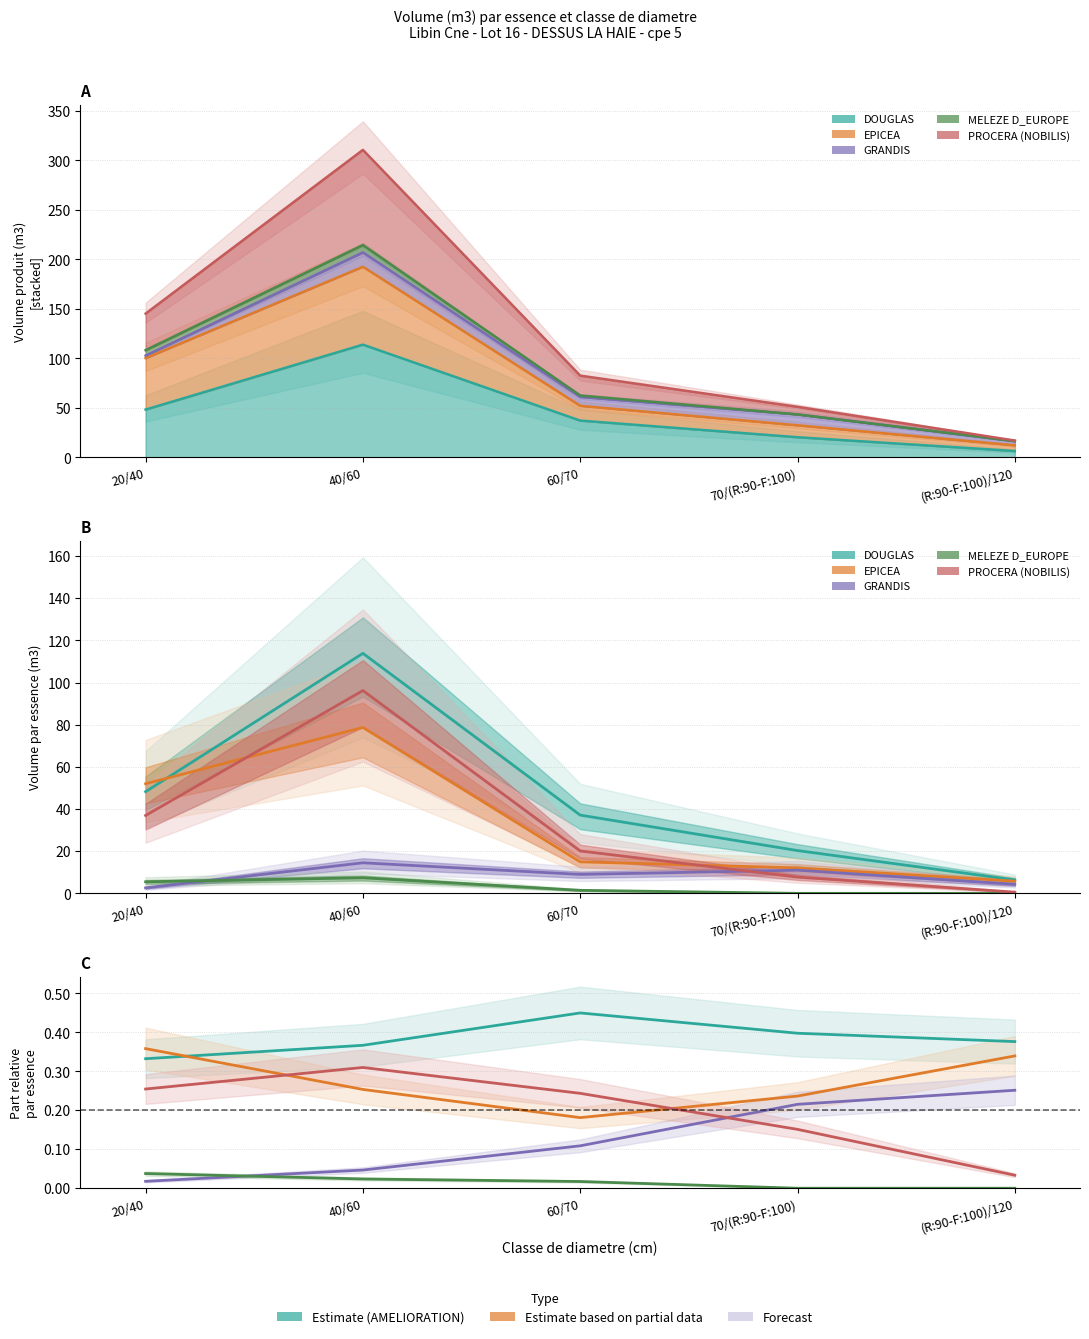

What is the label of the 1st point from the left?

20/40